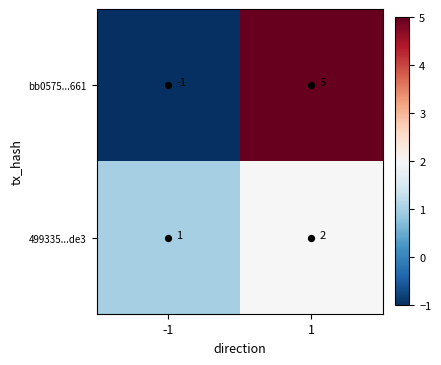

Which series has the largest range (max minus min)?

bb0575...661